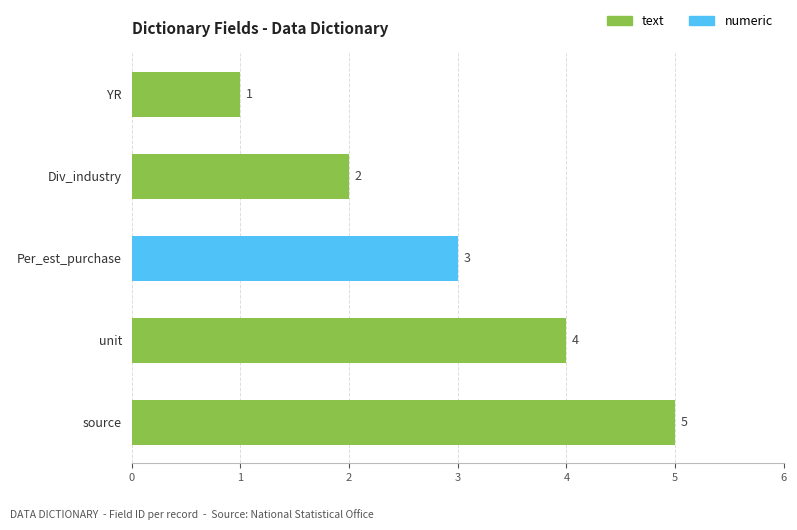

Rank the categories by value from highest to lowest.

source, unit, Per_est_purchase, Div_industry, YR